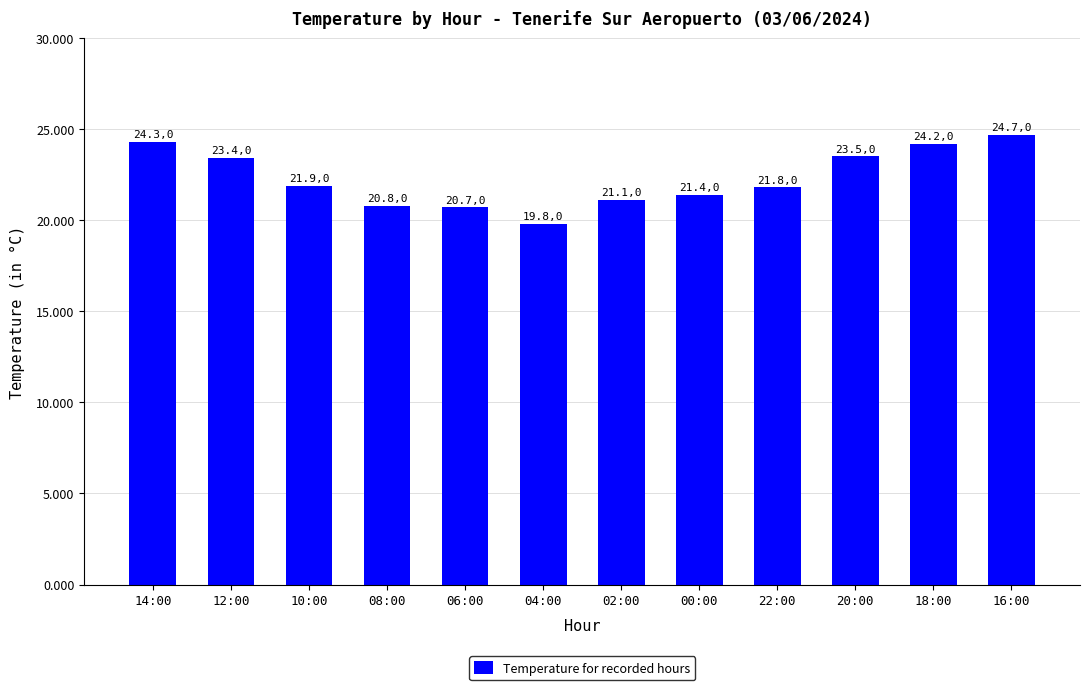

At which label is the value closest to 22?

10:00